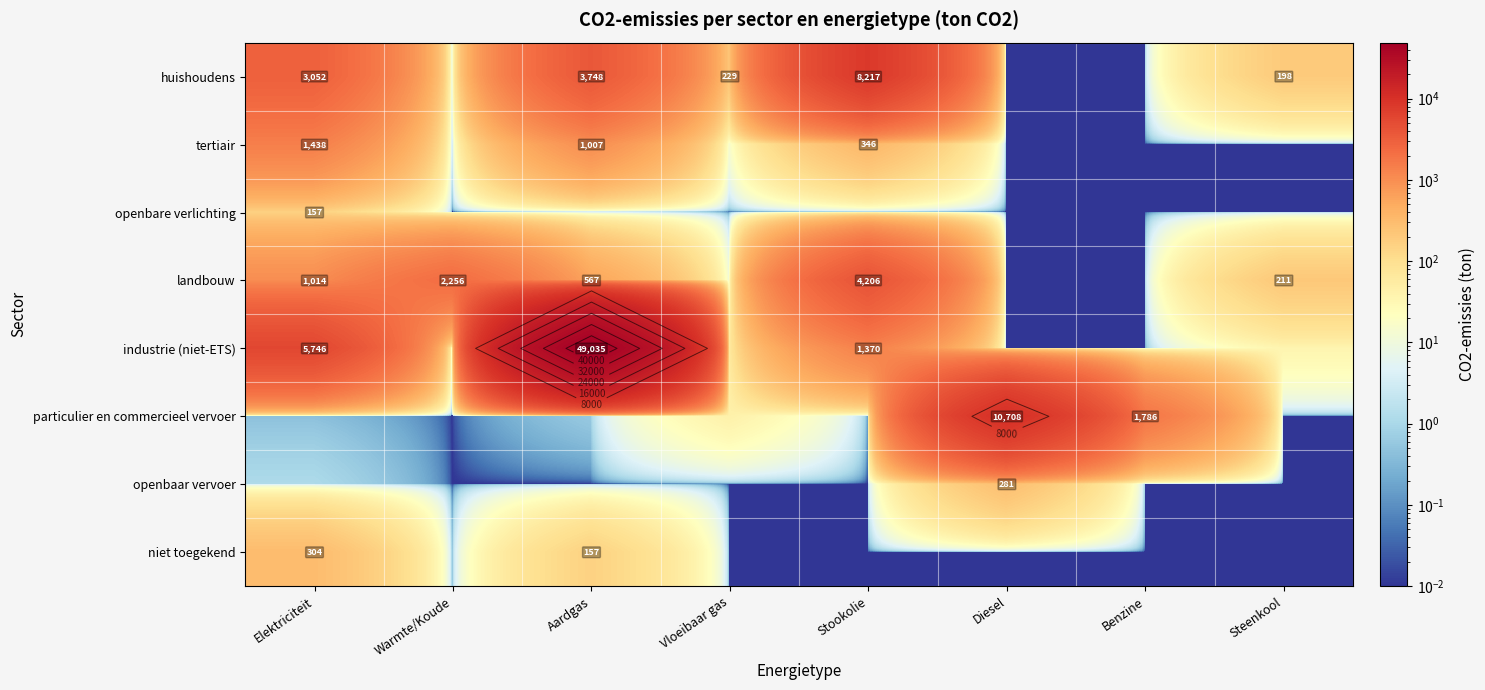

What is the total value across all series at Steenkool?

445.1